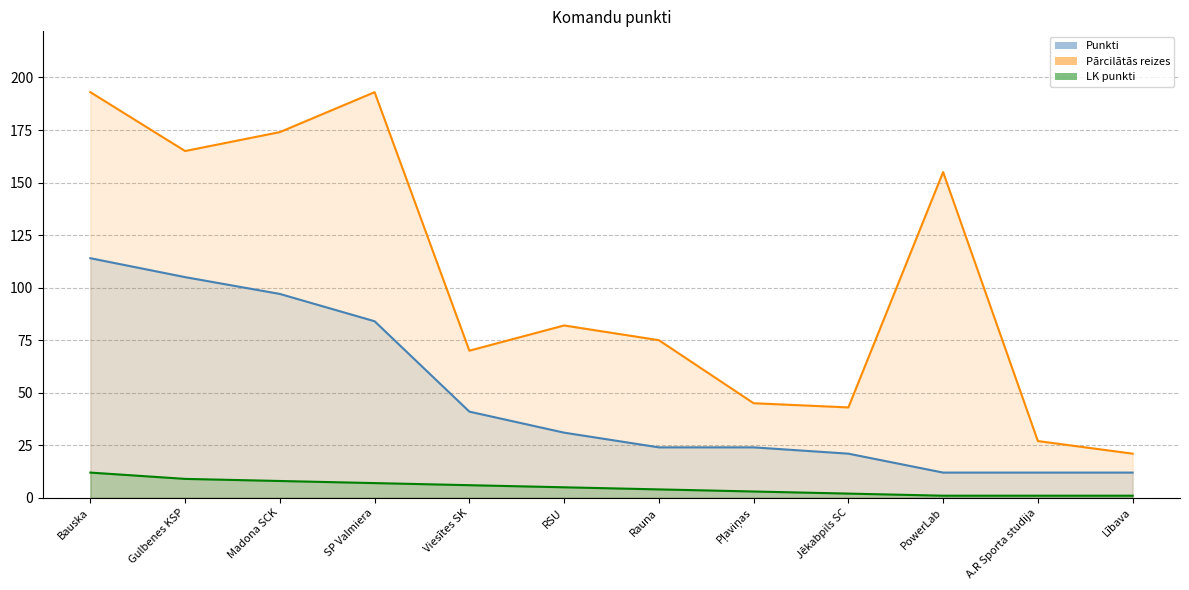

What is the greatest value displayed?

193